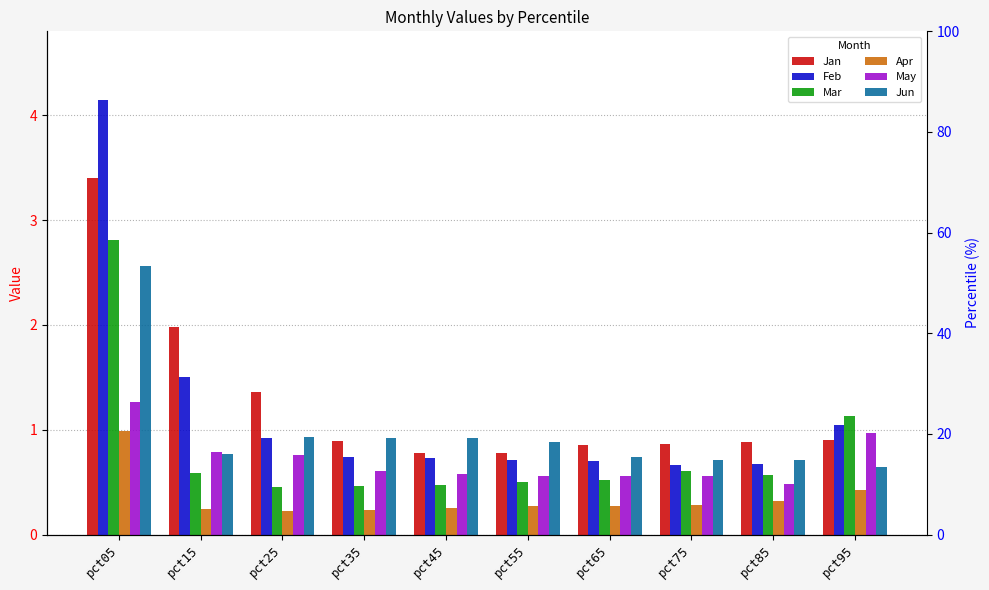

What is the smallest value displayed?

0.2